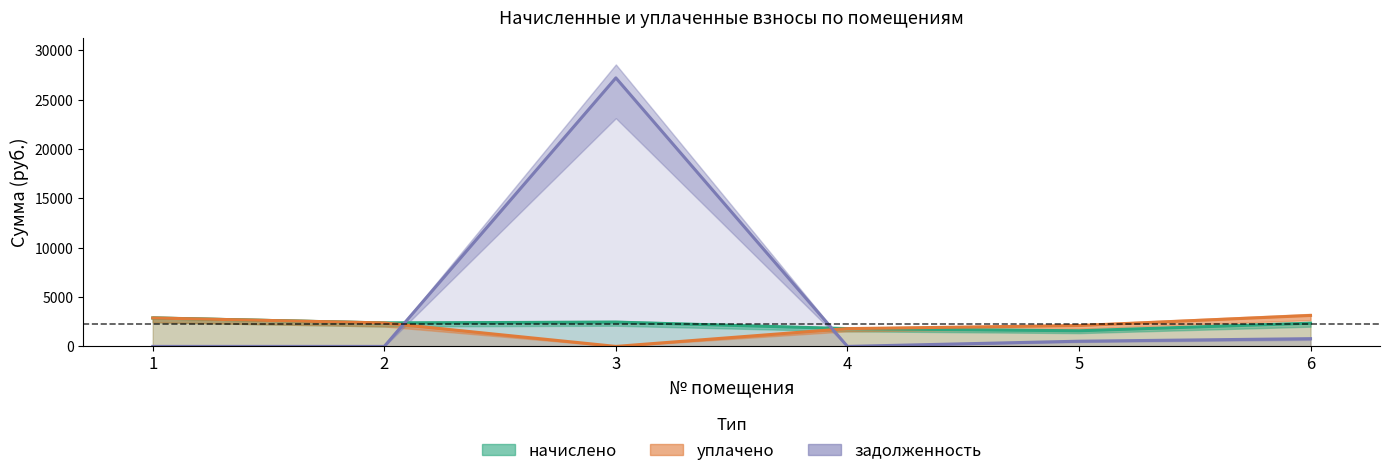

Which category has the lowest value in the начислено series?

5